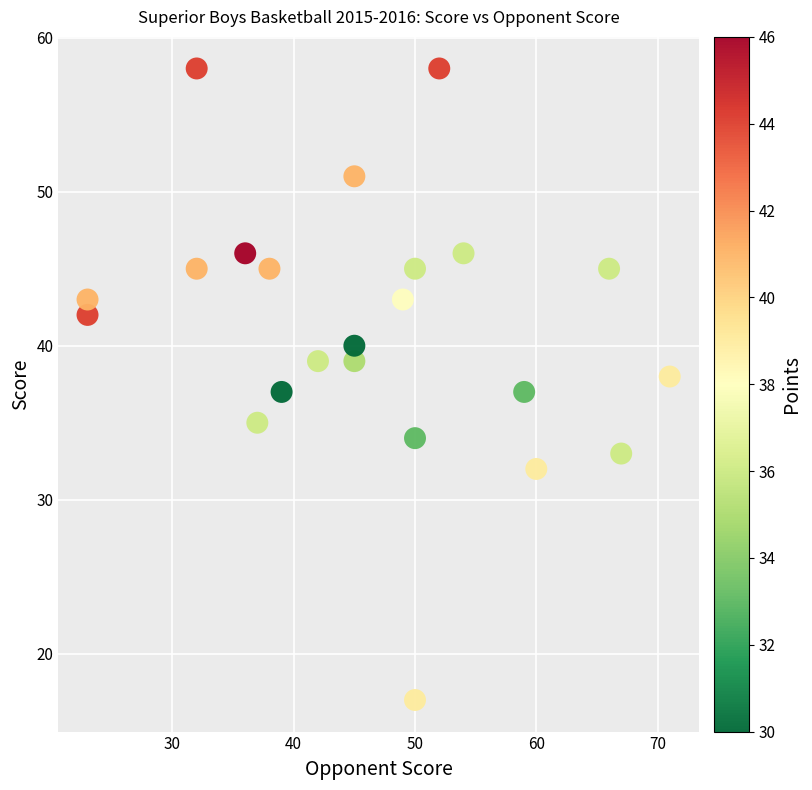

What is the range of X values (max minus min)?

48